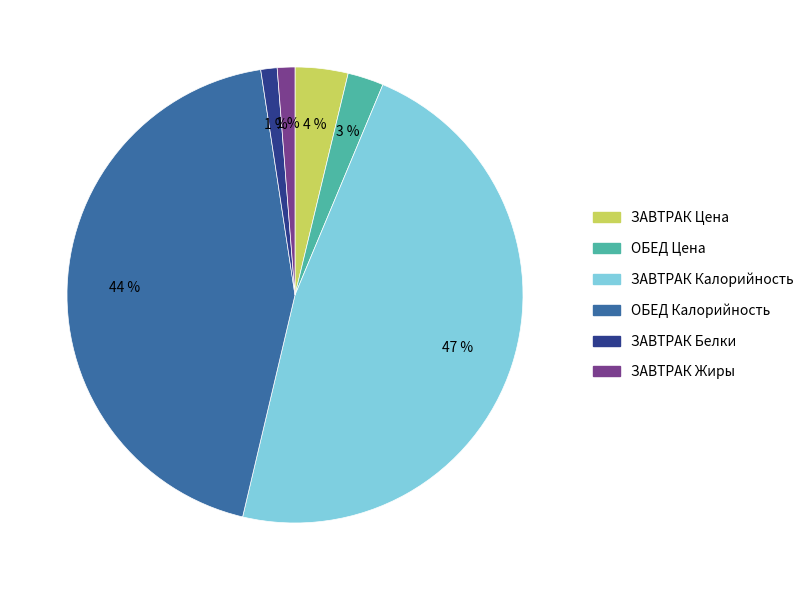

To the nearest percent, what is the difference between the largest and smallest slice percentages?

46%